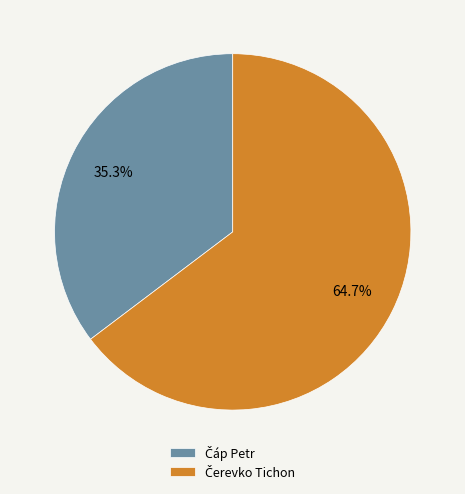

To the nearest percent, what is the average slice percentage?

50%